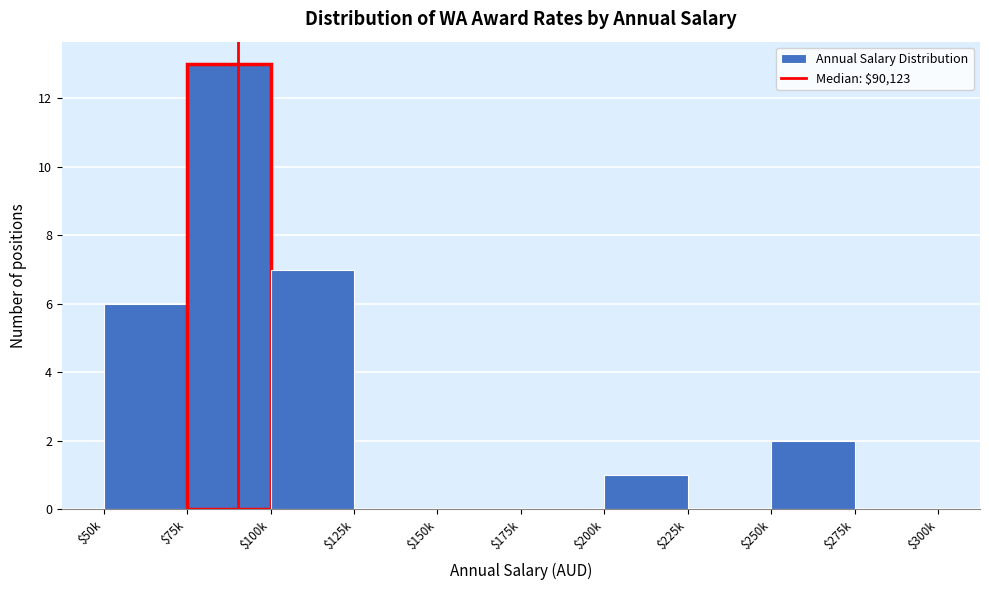

The chart shows a value of 0 at $175k. True or false?

True